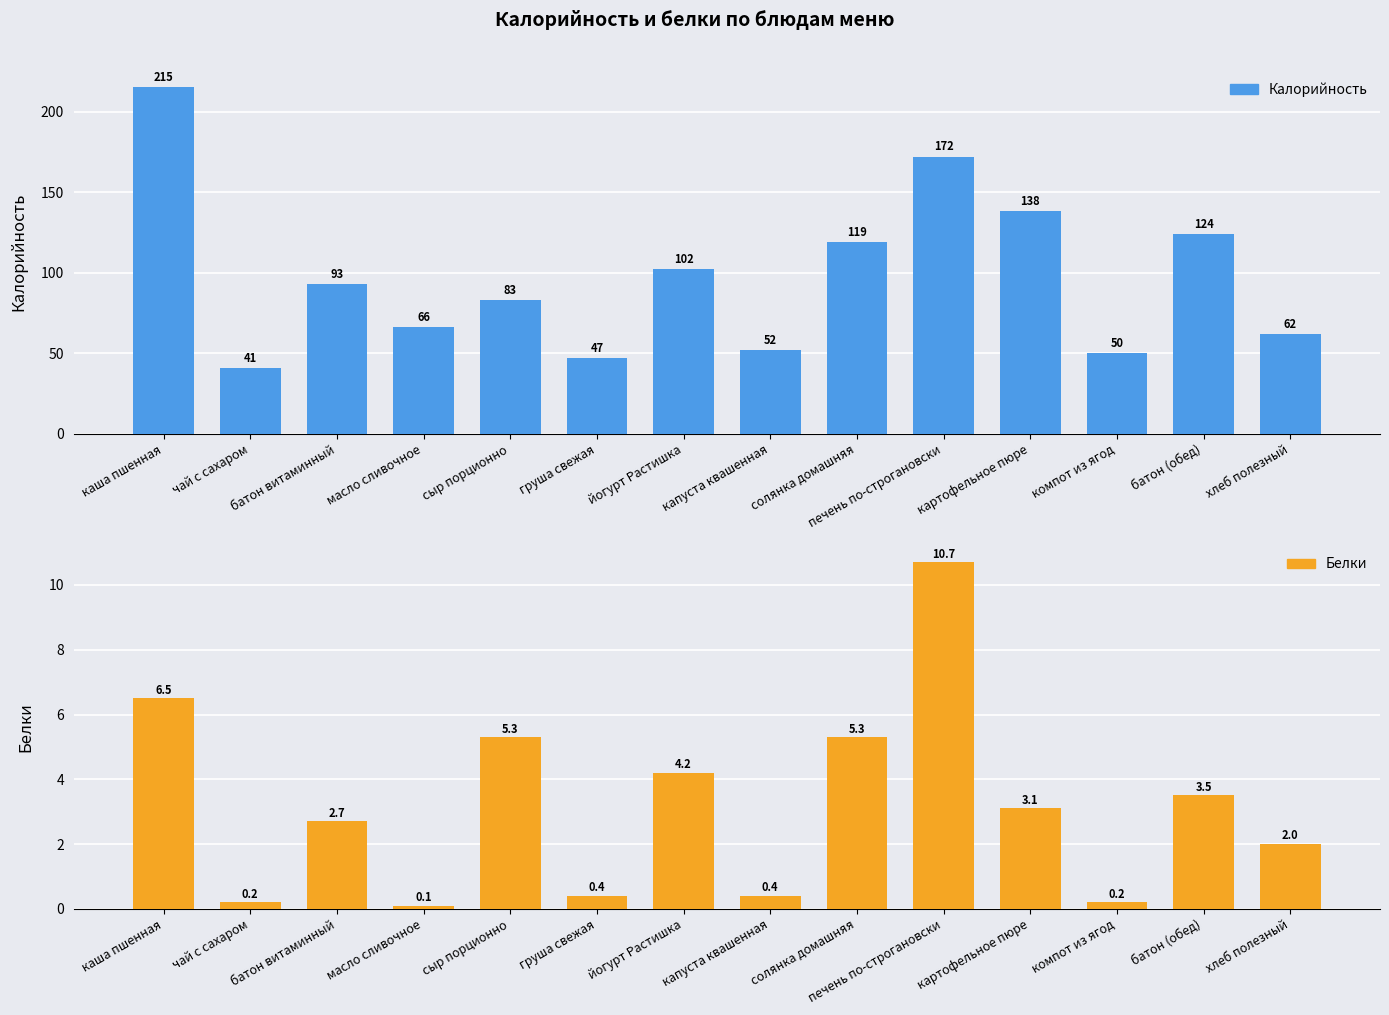

Which series has the largest total across all categories?

Калорийность